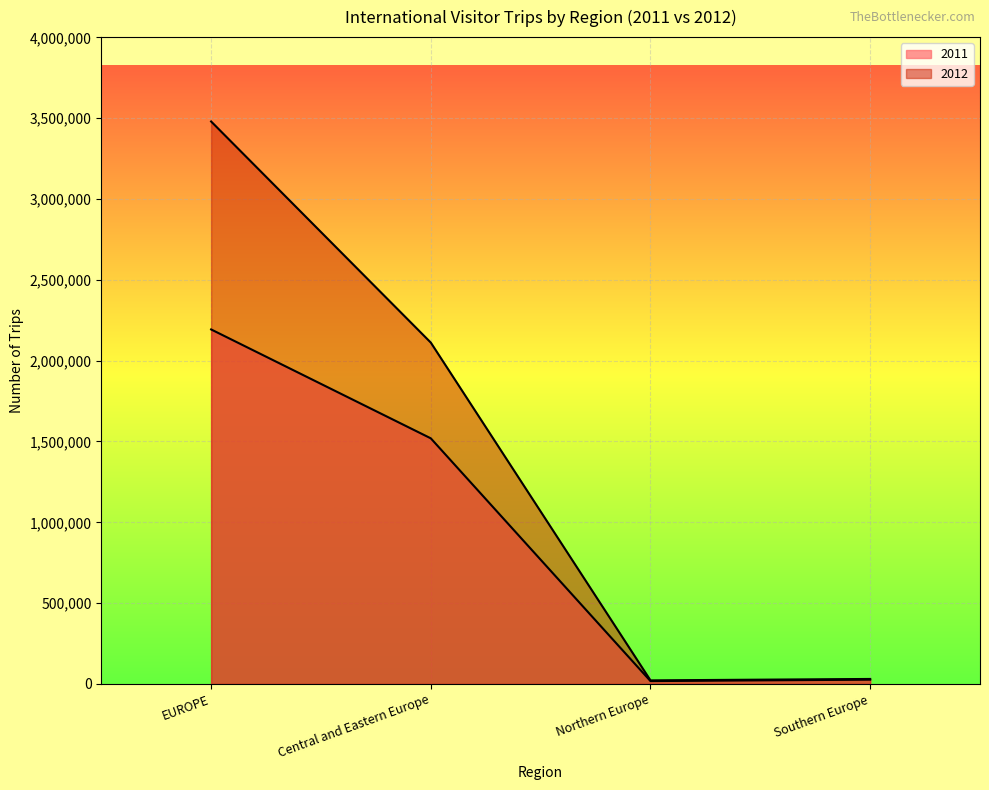

The value of 2011 at Northern Europe is 17749. True or false?

True